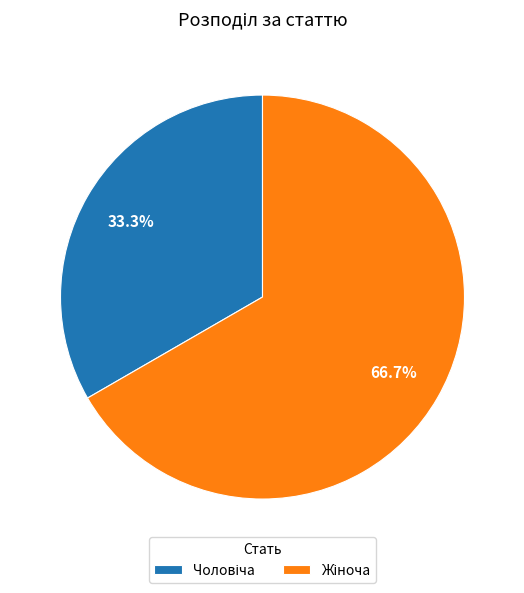

Does any single category account for the majority?

Yes